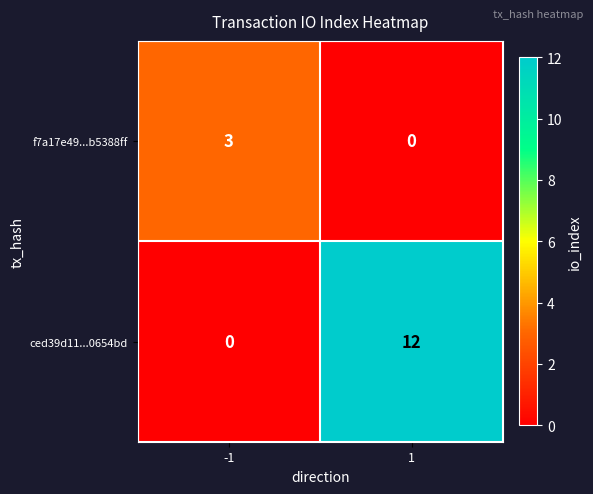

What is the approximate value of ced39d11...0654bd at 1, to the nearest 5?

10